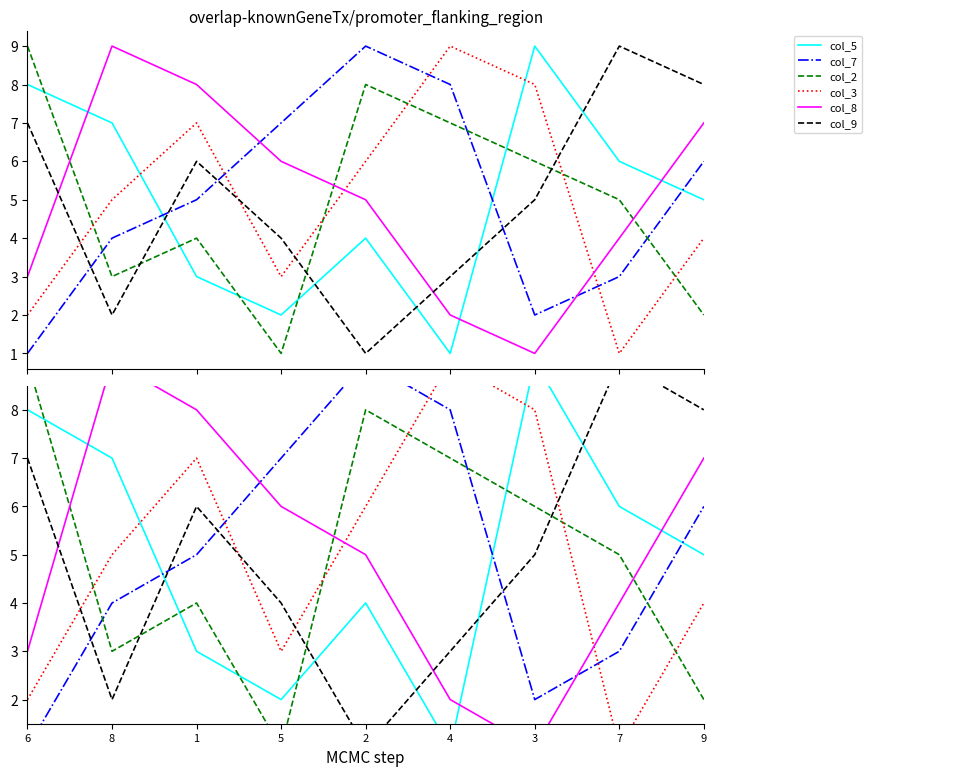

Reading right to left, extract all data points from this chart.

col_5: 5	6	9	1	4	2	3	7	8
col_7: 6	3	2	8	9	7	5	4	1
col_2: 2	5	6	7	8	1	4	3	9
col_3: 4	1	8	9	6	3	7	5	2
col_8: 7	4	1	2	5	6	8	9	3
col_9: 8	9	5	3	1	4	6	2	7